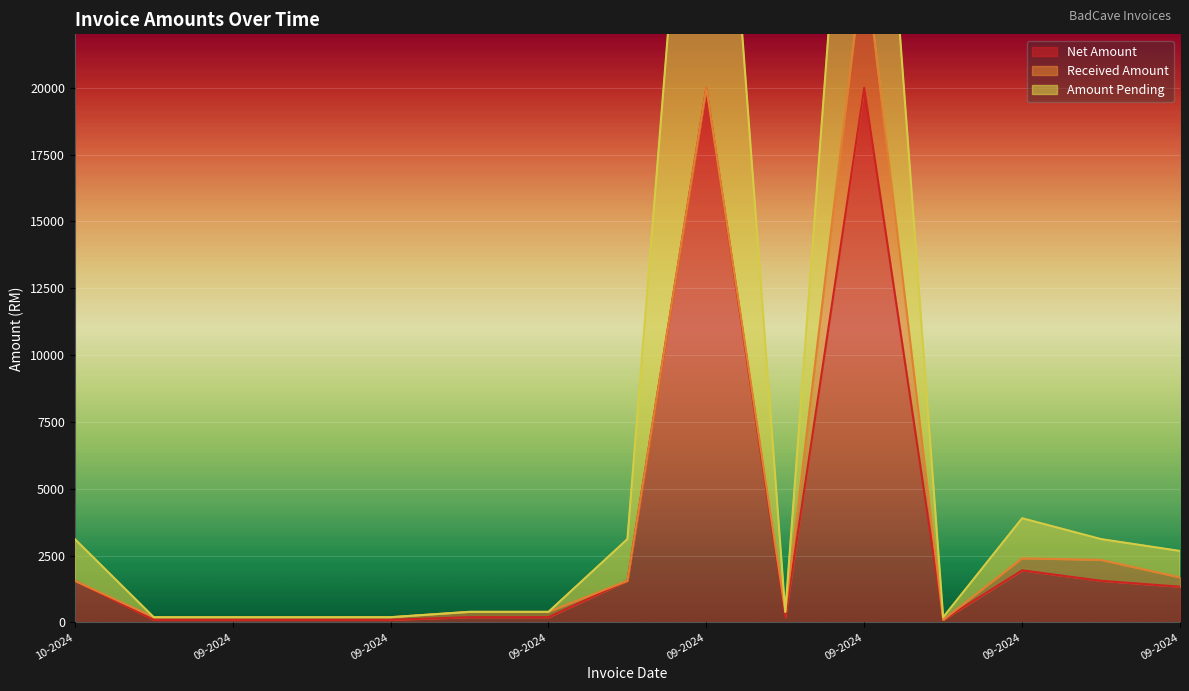

What is the highest value of the Net Amount series?

20000